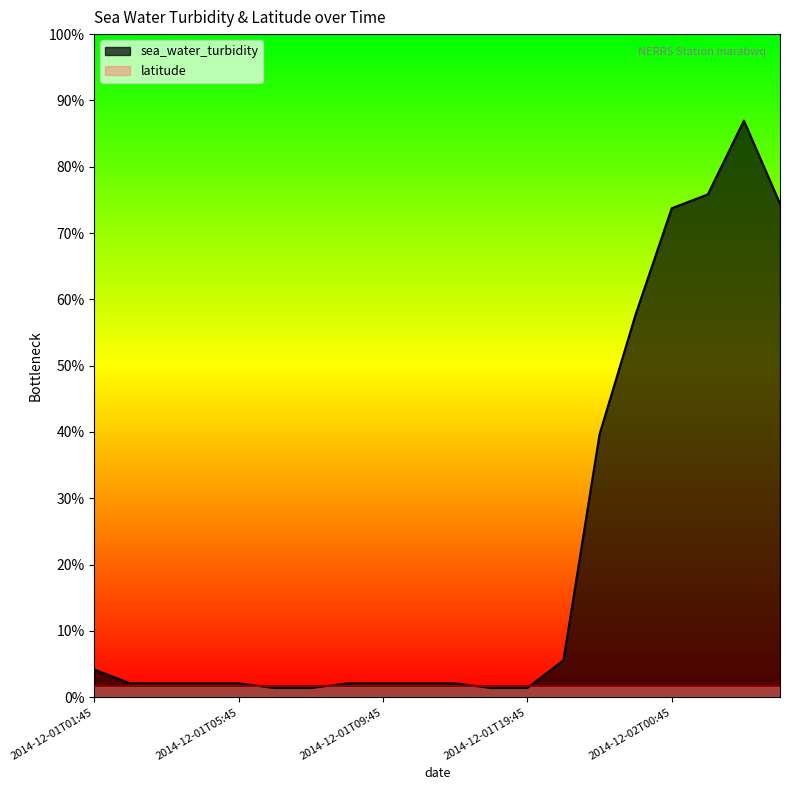

Which label corresponds to the largest value in the chart?

2014-12-02T02:45